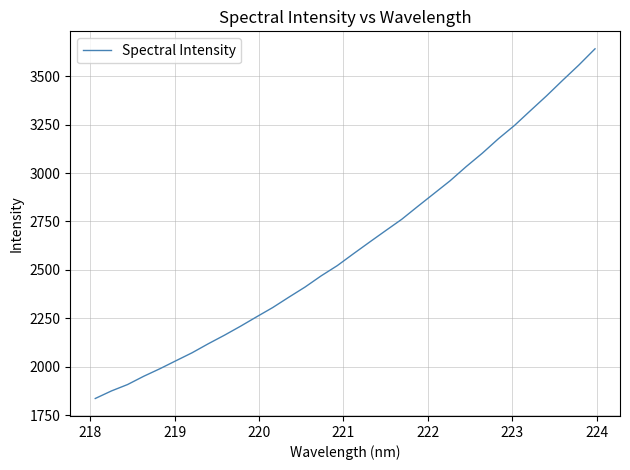

What is the difference between the maximum and minimum values?

1803.6